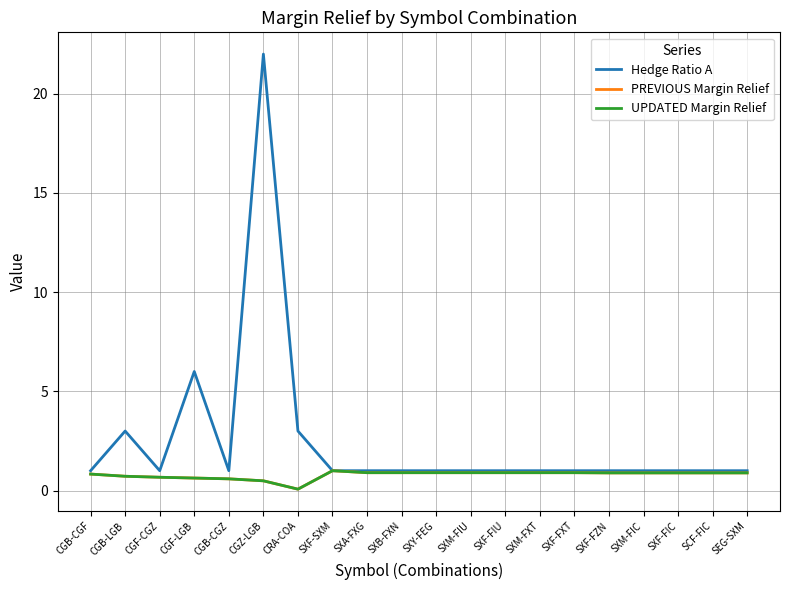

Where is the first local maximum for Hedge Ratio A?

CGB-LGB